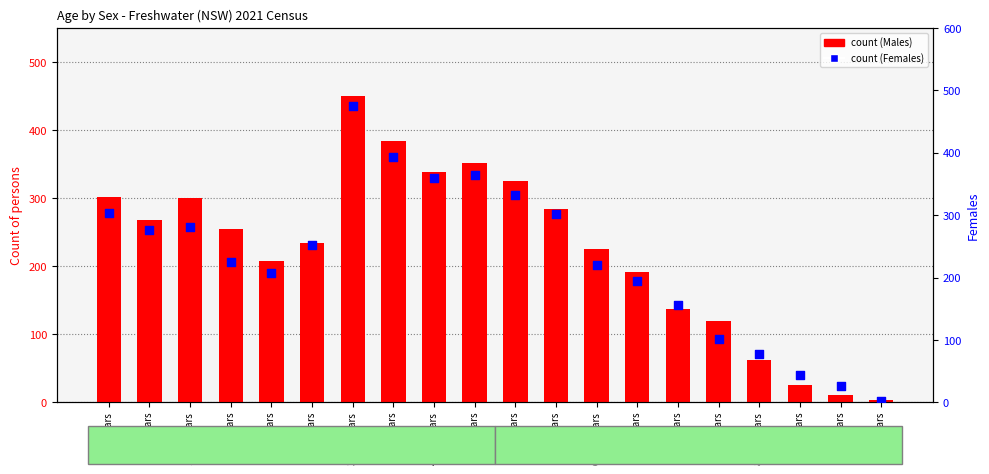

Which series contains the lowest Y value?

Females